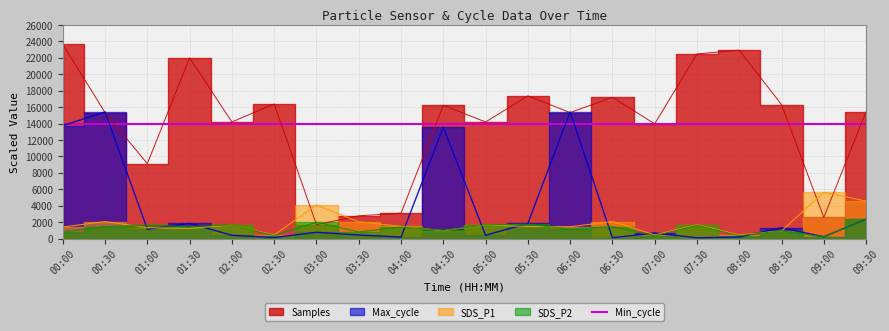

True or false: SDS_P1 has more than 0 points higher than both neighbors.

True